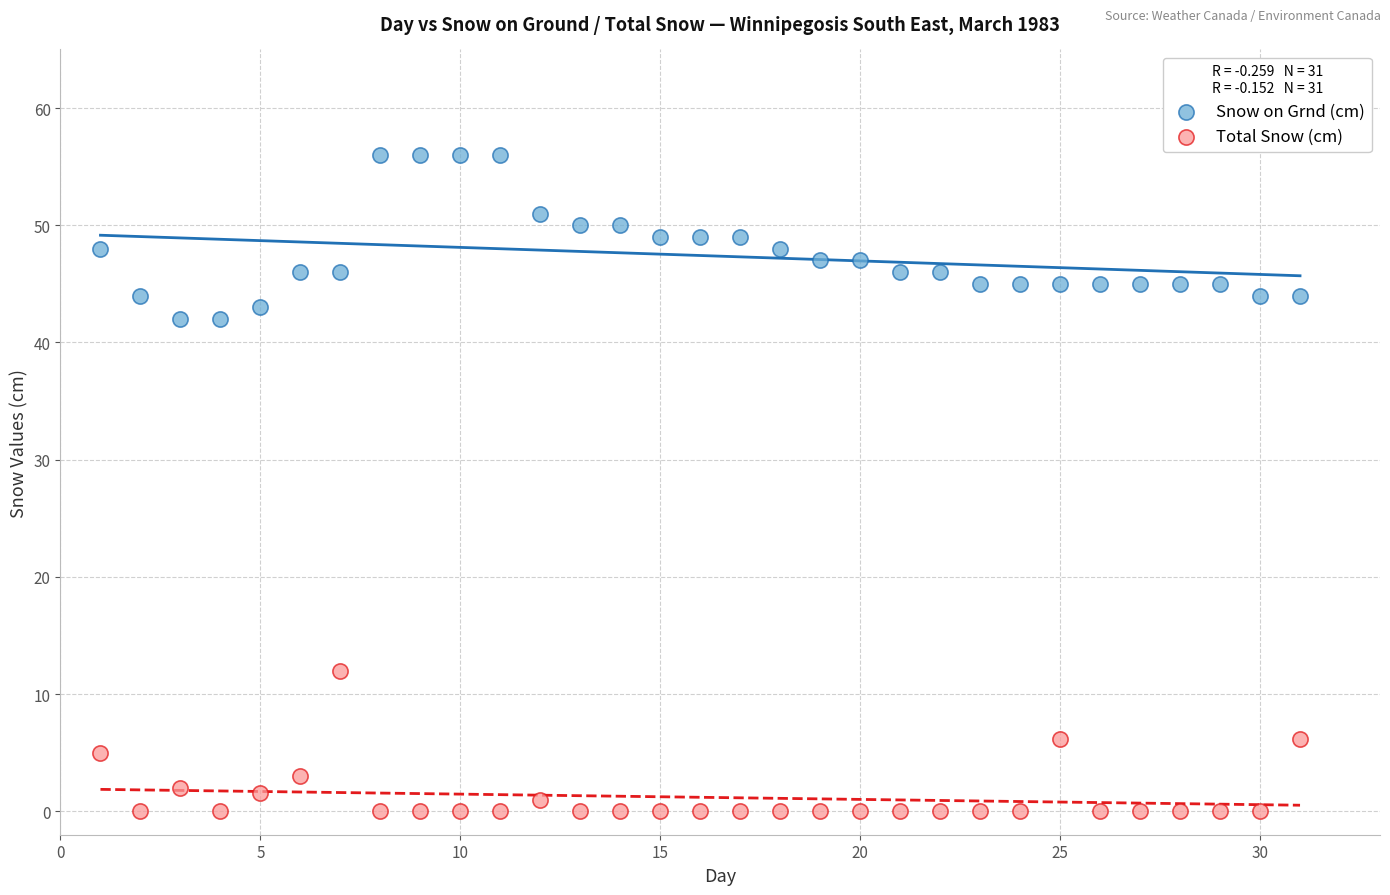

What are all the series names shown in the legend?

Snow on Grnd (cm), Total Snow (cm)